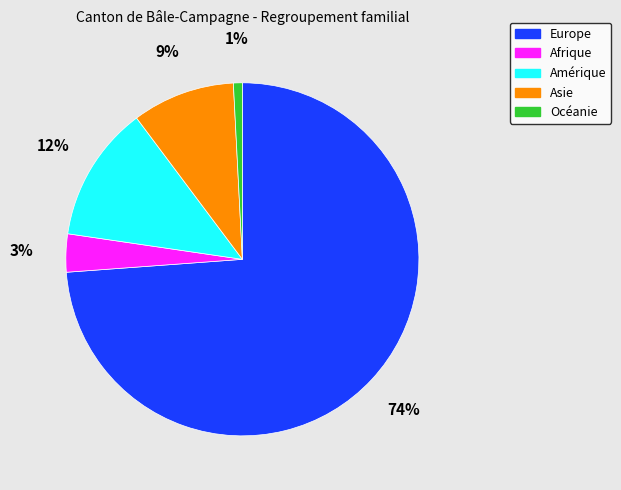

To the nearest percent, what is the average slice percentage?

20%